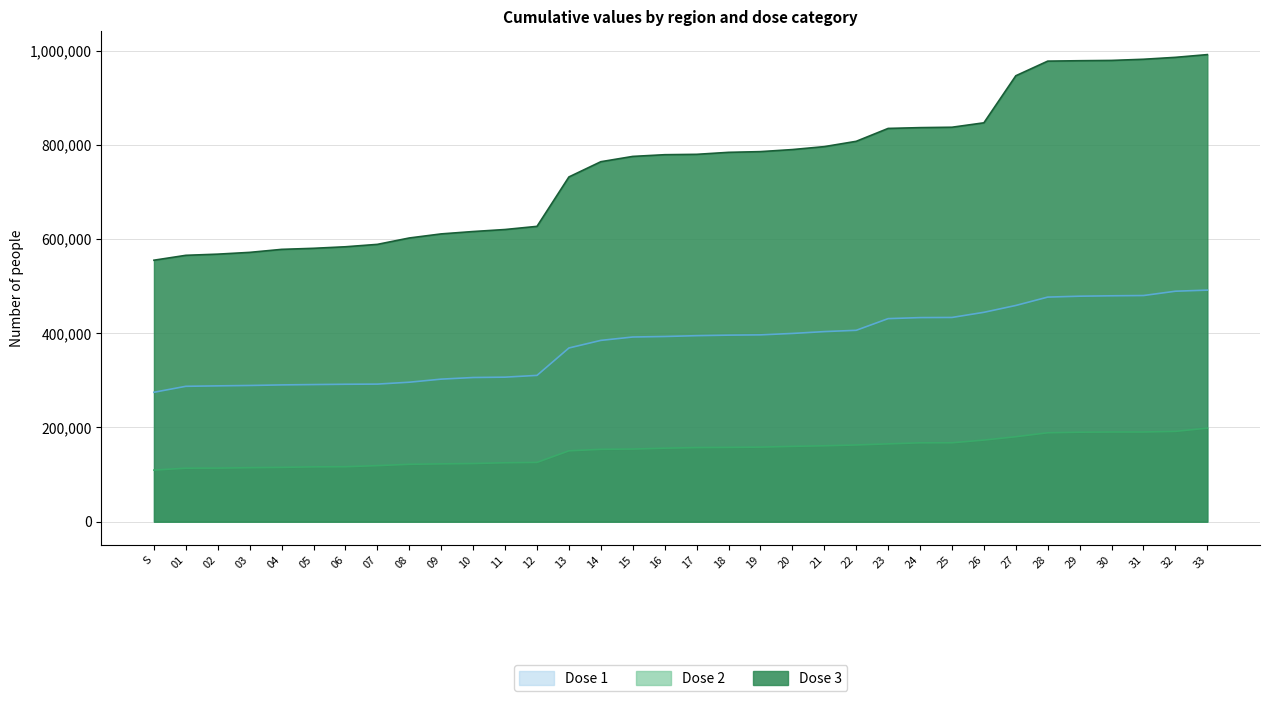

What is the label of the 21st point from the right?

13